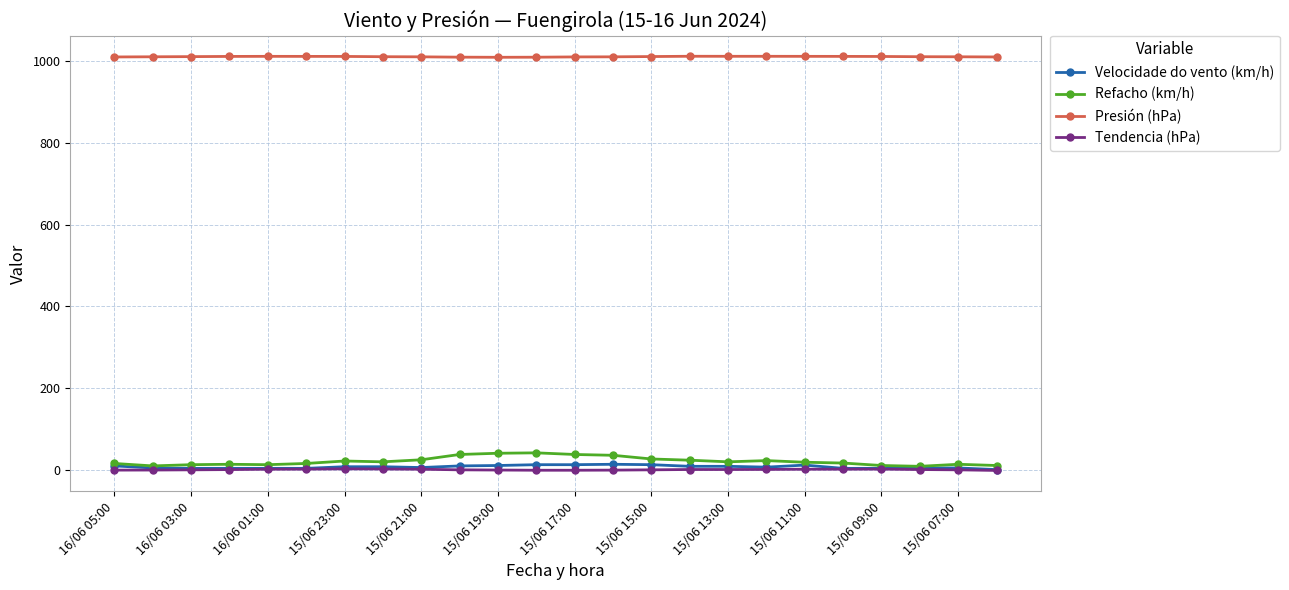

True or false: Presión (hPa) and Refacho (km/h) cross at least once.

False